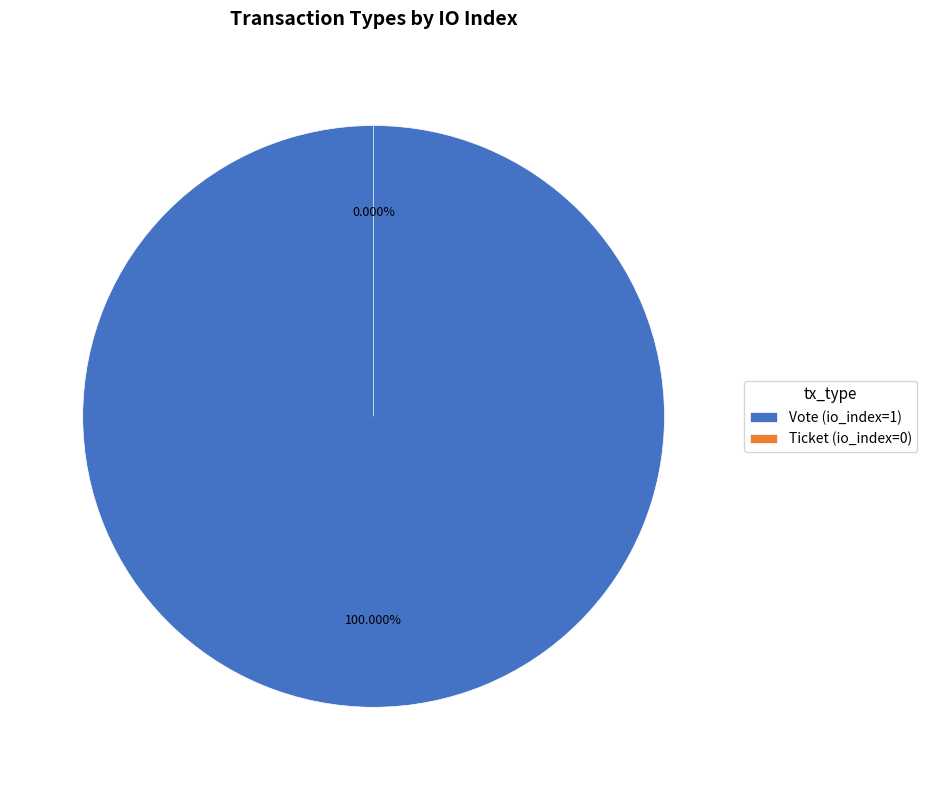

Which category has the smallest portion of the pie?

Ticket